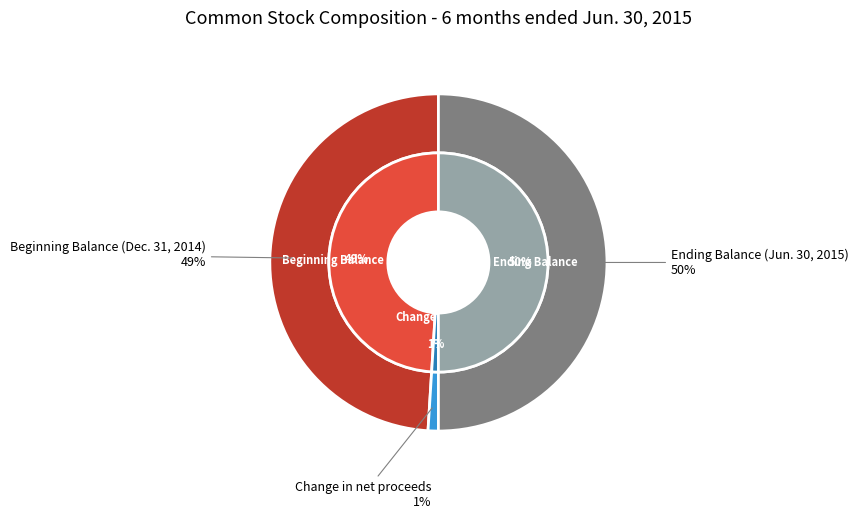

The Change in net proceeds slice represents 1% of the pie. True or false?

True